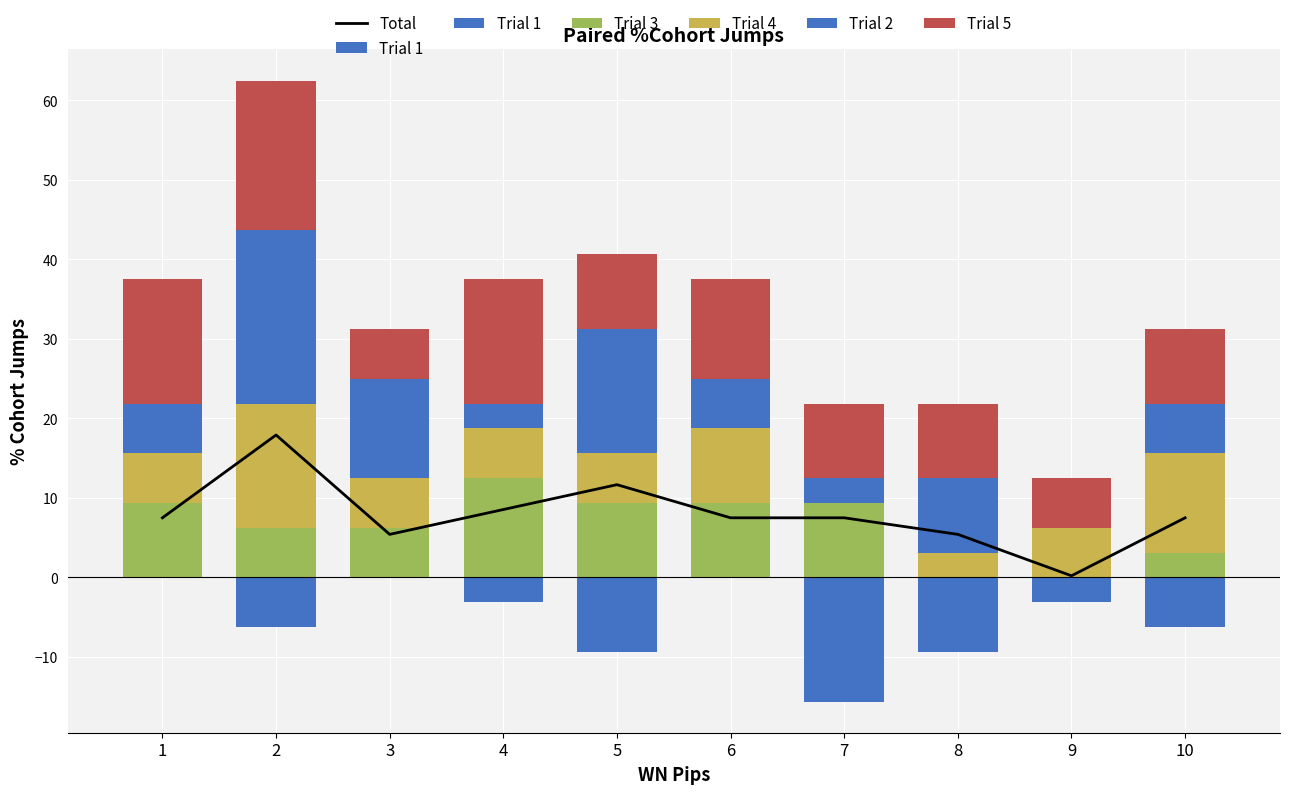

At which category is the sum across all series the highest?

2